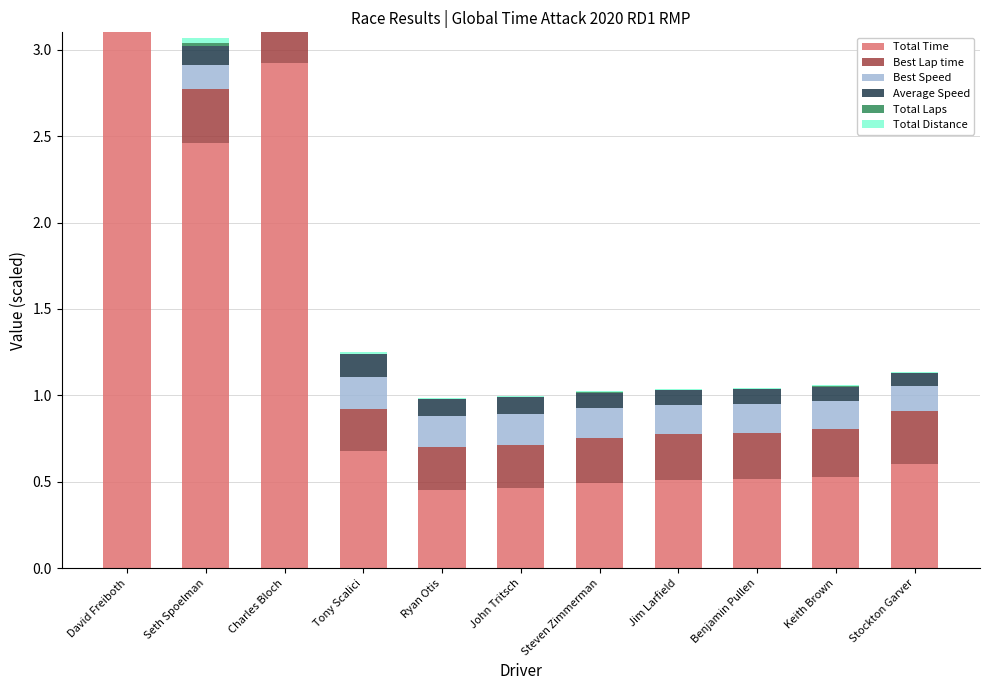

Rank the series by their maximum value, from lowest to highest.

Total Laps, Total Distance, Average Speed, Best Speed, Best Lap time, Total Time